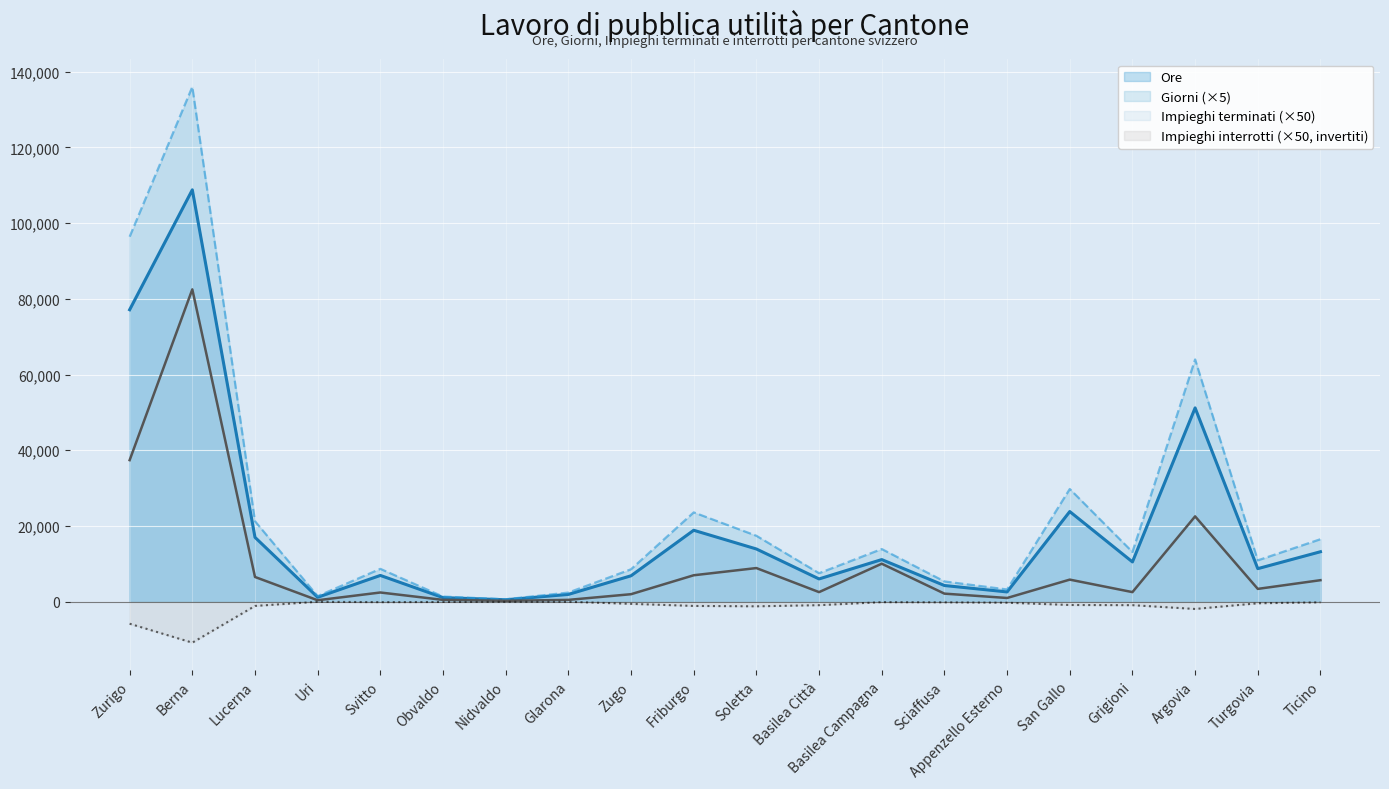

What value does the Impieghi interrotti series have at Basilea Campagna?

-100